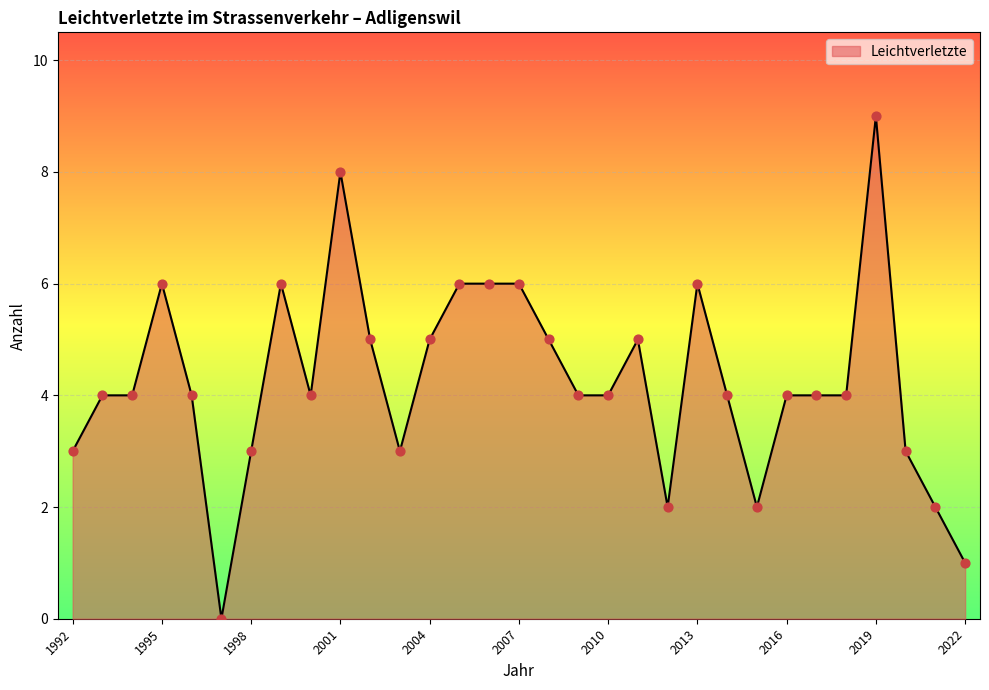

What is the greatest value displayed?

9